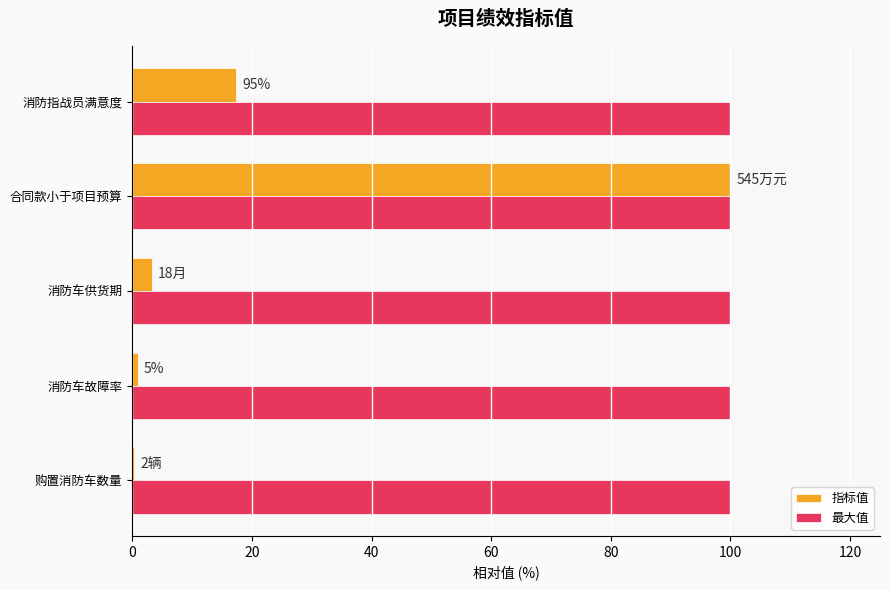

True or false: 最大值 has a value of 100.0 at 合同款小于项目预算.

True